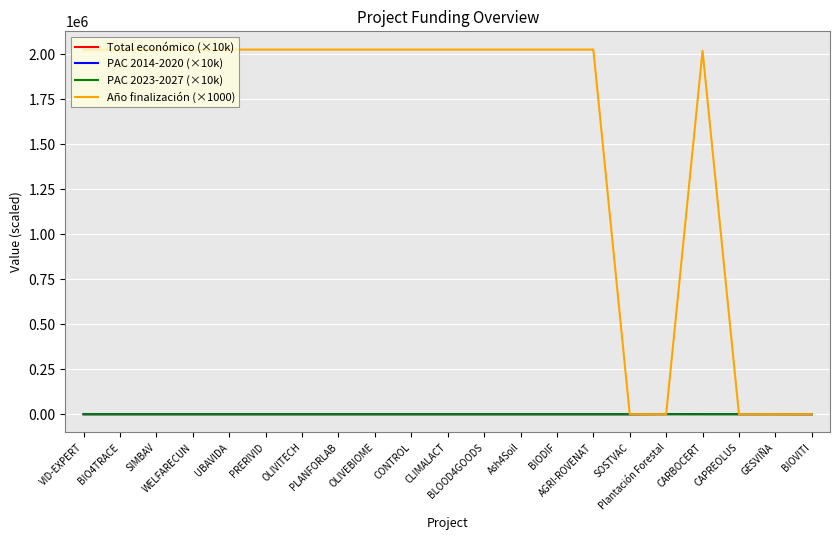

What is the maximum value shown in the chart?

2027000.0